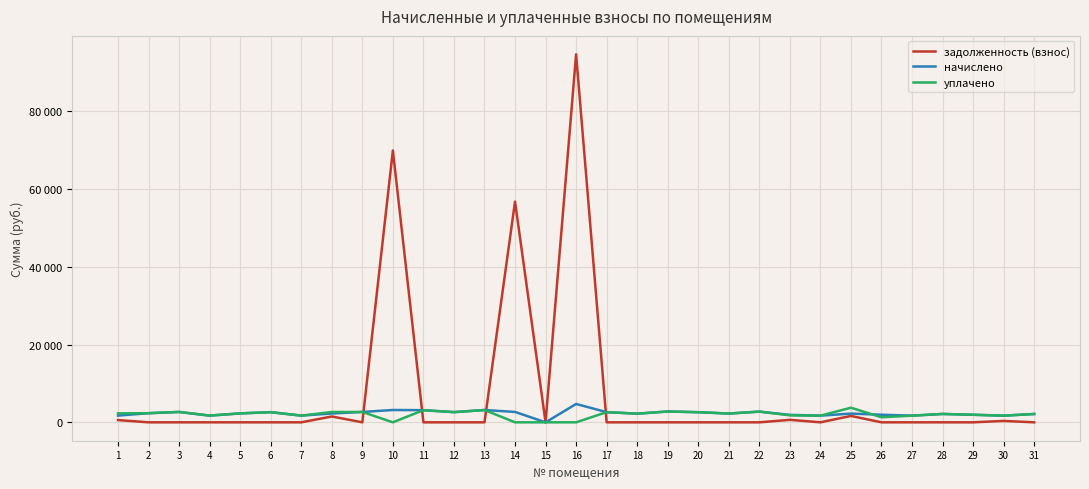

In начислено, how many points are lower than both neighbors (excluding endpoints)?

9